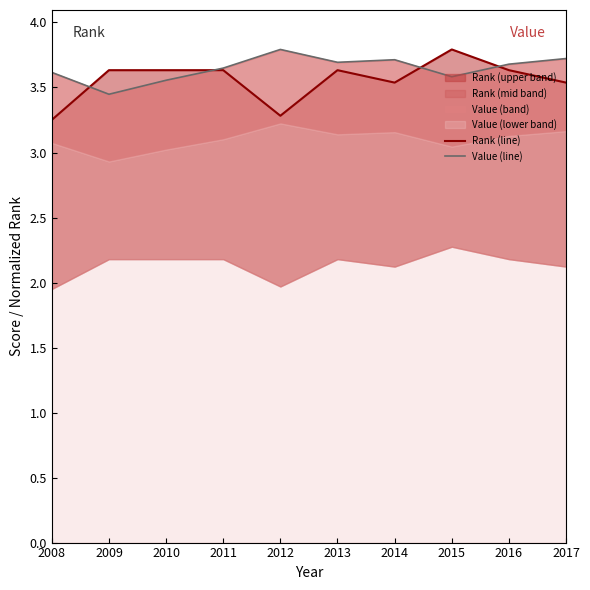

Reading right to left, list all the values displayed in this chart.

Rank (line): 3.5	3.6	3.8	3.5	3.6	3.3	3.6	3.6	3.6	3.3
Value (line): 3.7	3.7	3.6	3.7	3.7	3.8	3.6	3.6	3.4	3.6